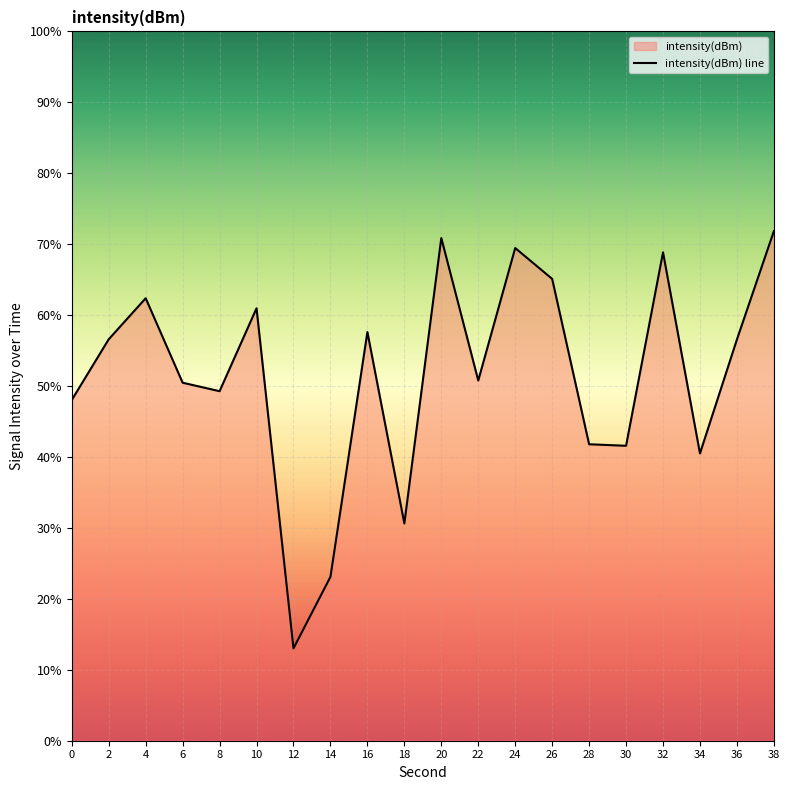

List the labels in order of value, largest first.

38, 20, 24, 32, 26, 4, 10, 16, 2, 36, 22, 6, 8, 0, 28, 30, 34, 18, 14, 12